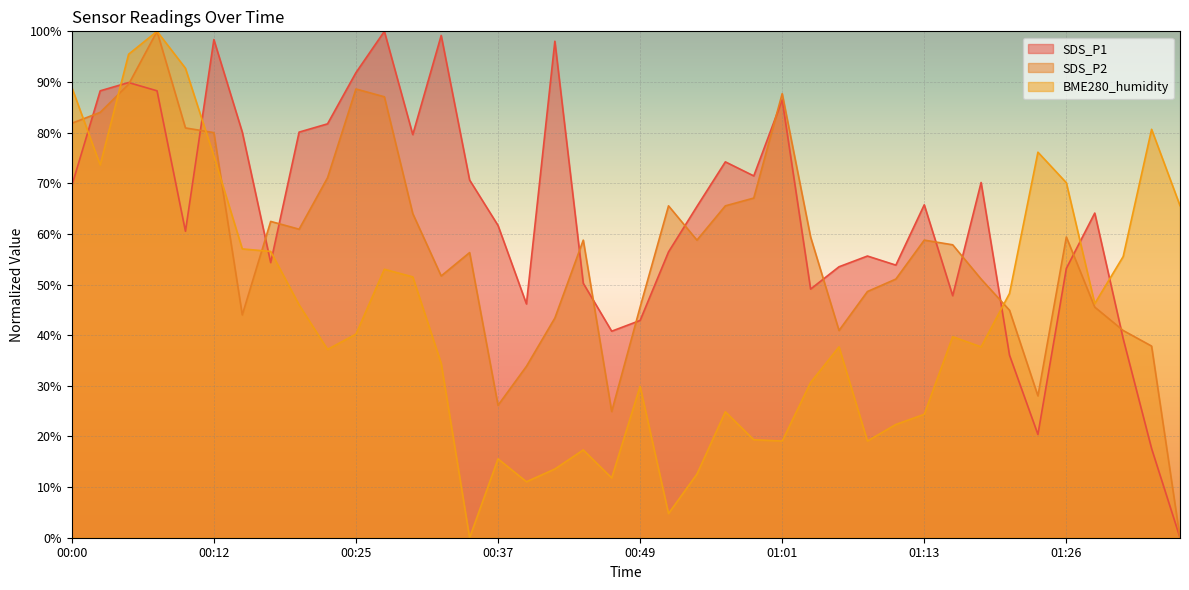

Which has a higher value, 00:49 or 00:27?

00:27